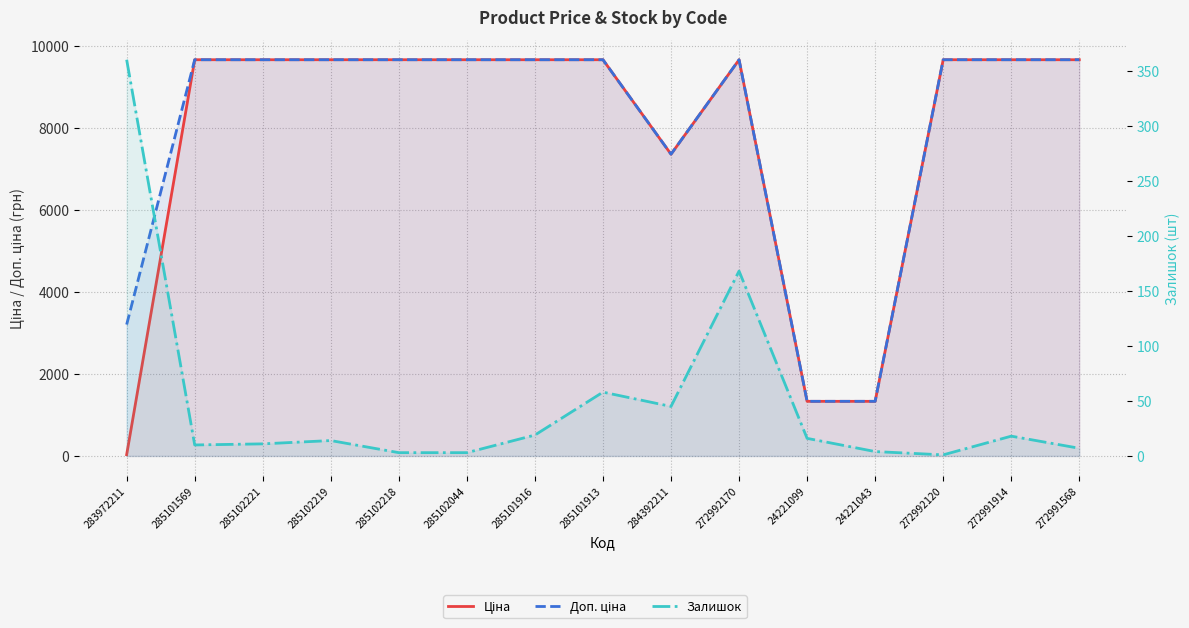

What is the sum of the Залишок values at 272992120 and 285102218?

4.0